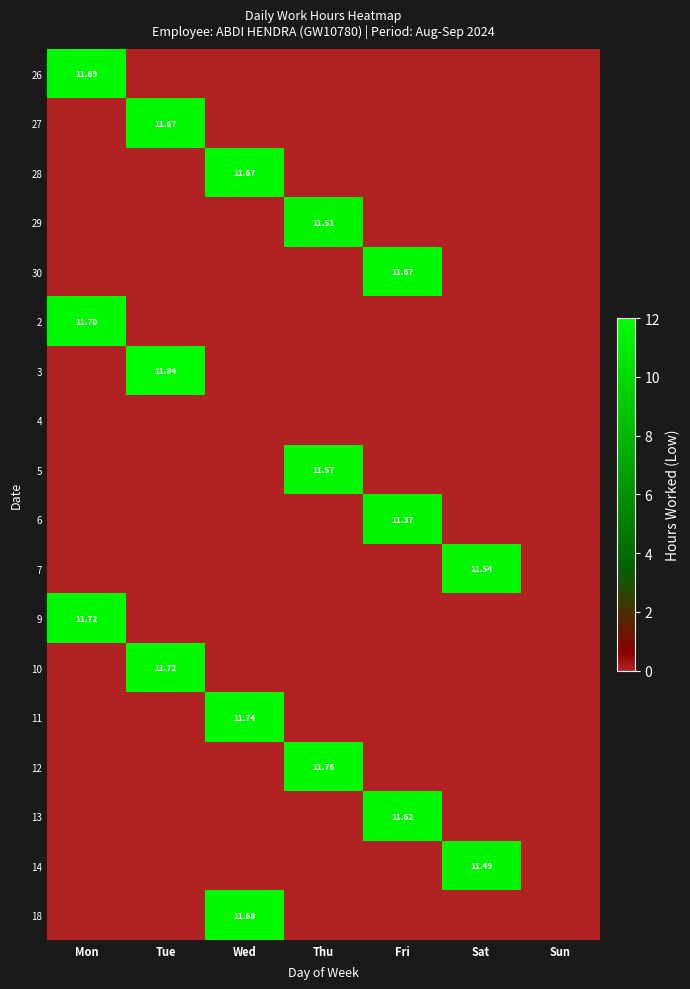

How many values in the 3 series exceed 0?

1